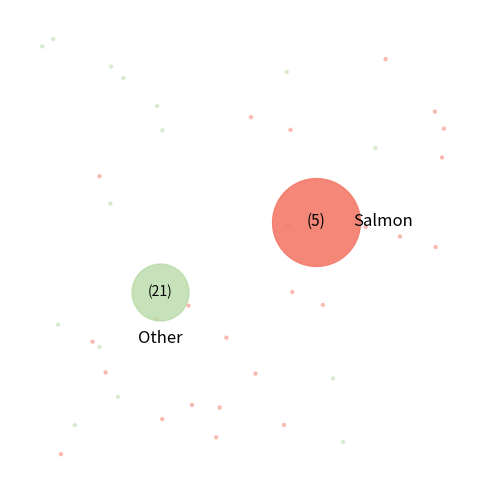

Does 1395 account for over 50% of the chart?

No